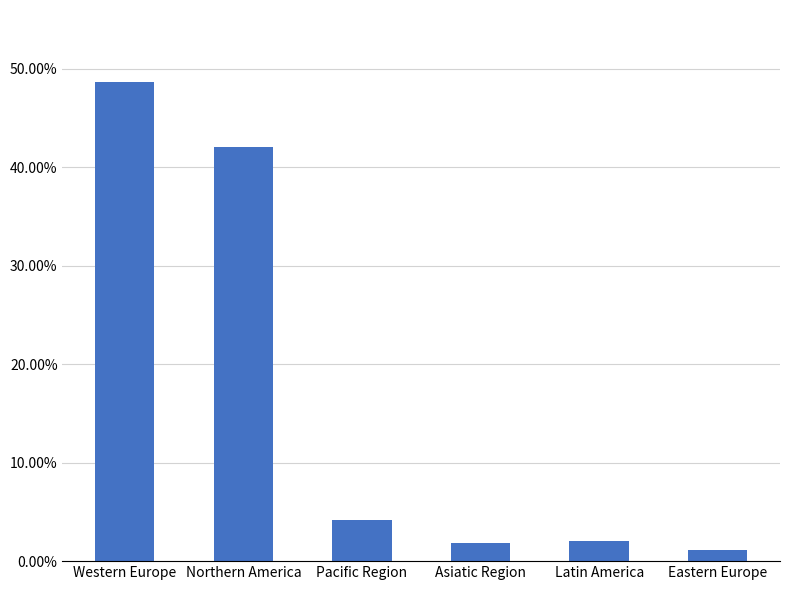

What is the label of the 2nd bar from the left?

Northern America